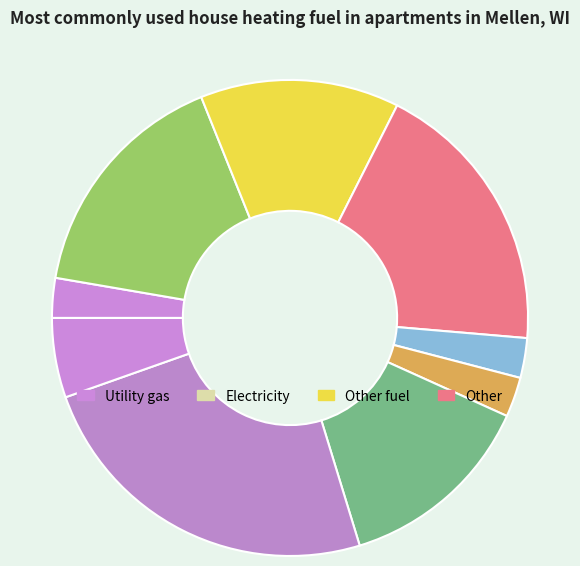

Count the number of slices in the pie.

9